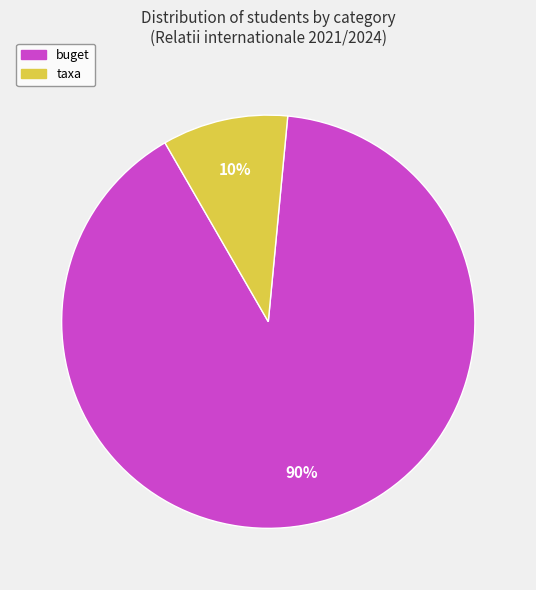

What percentage is the buget slice, to the nearest percent?

90%